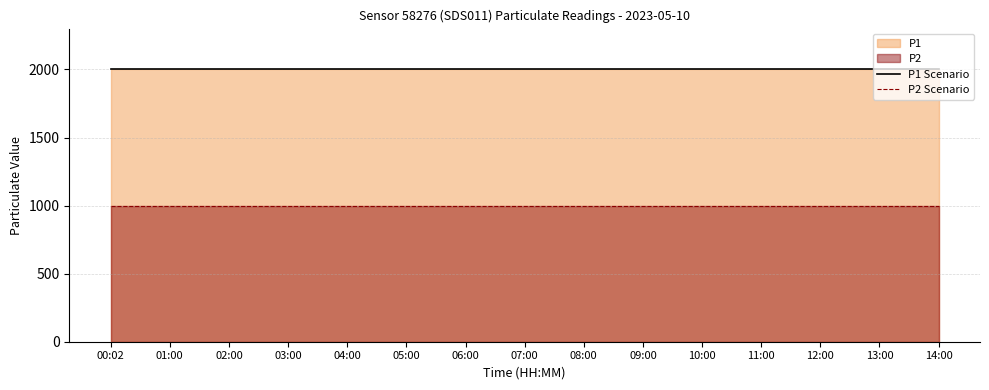

The value of P1 Scenario at 04:00 is 1258.0. True or false?

False